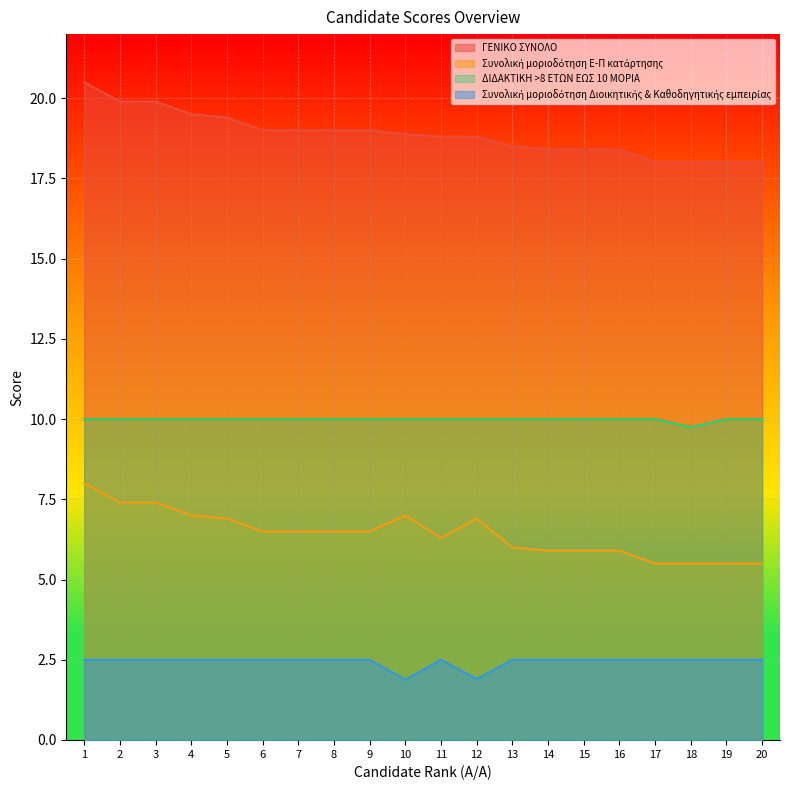

How many values in the Συνολική μοριοδότηση Διοικητικής & Καθοδηγητικής εμπειρίας series are below 2?

2